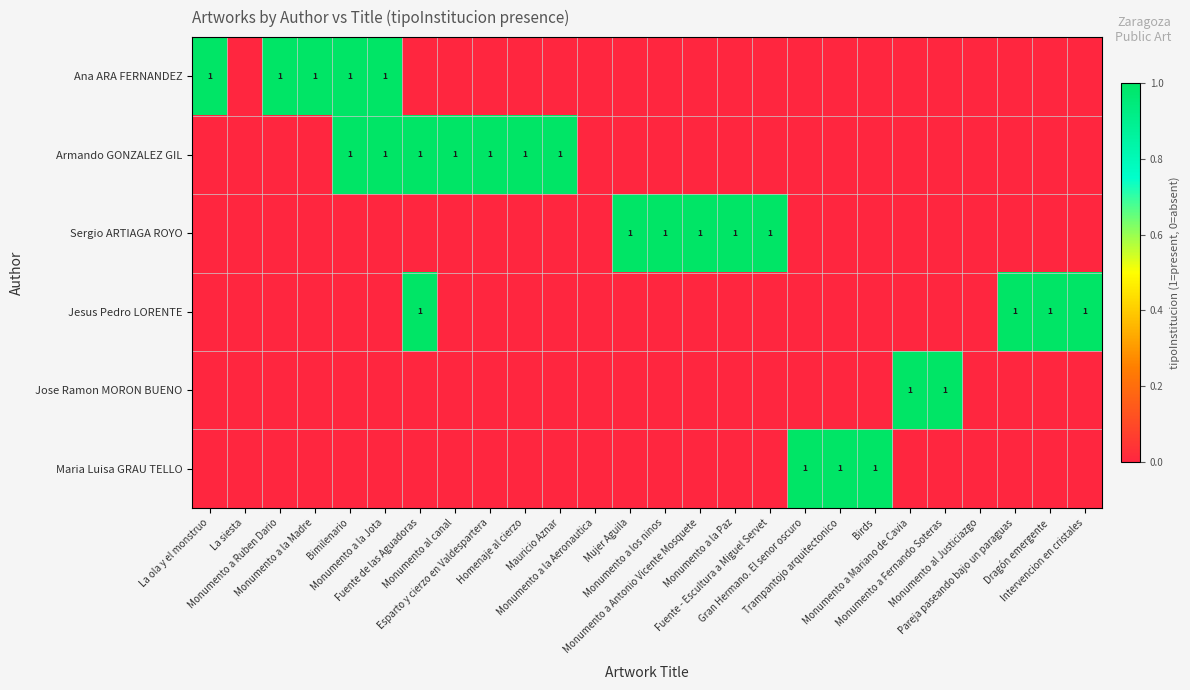

The Jesus Pedro LORENTE series shows -1 at Monumento a los ninos. True or false?

False